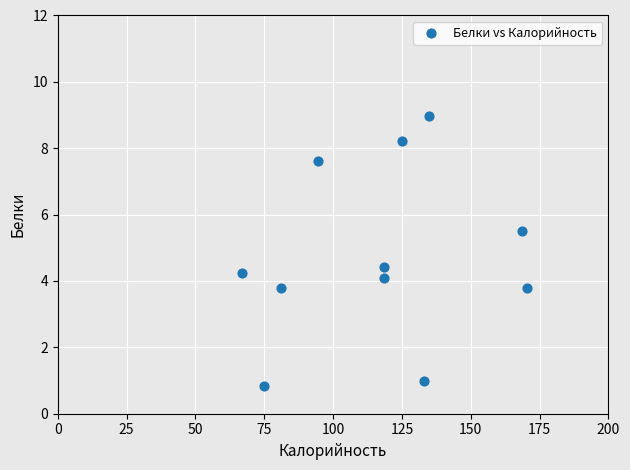

What is the average X value?

117.0